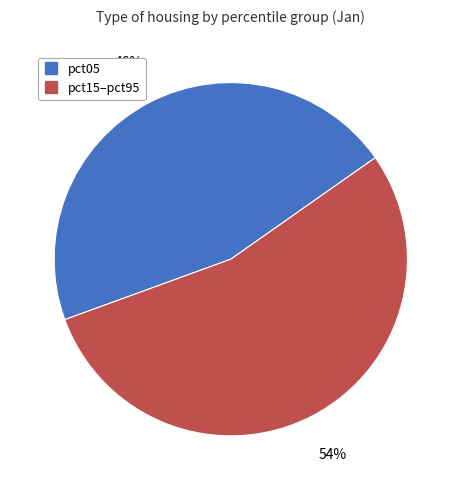

Is there any slice that represents more than half of the pie?

Yes